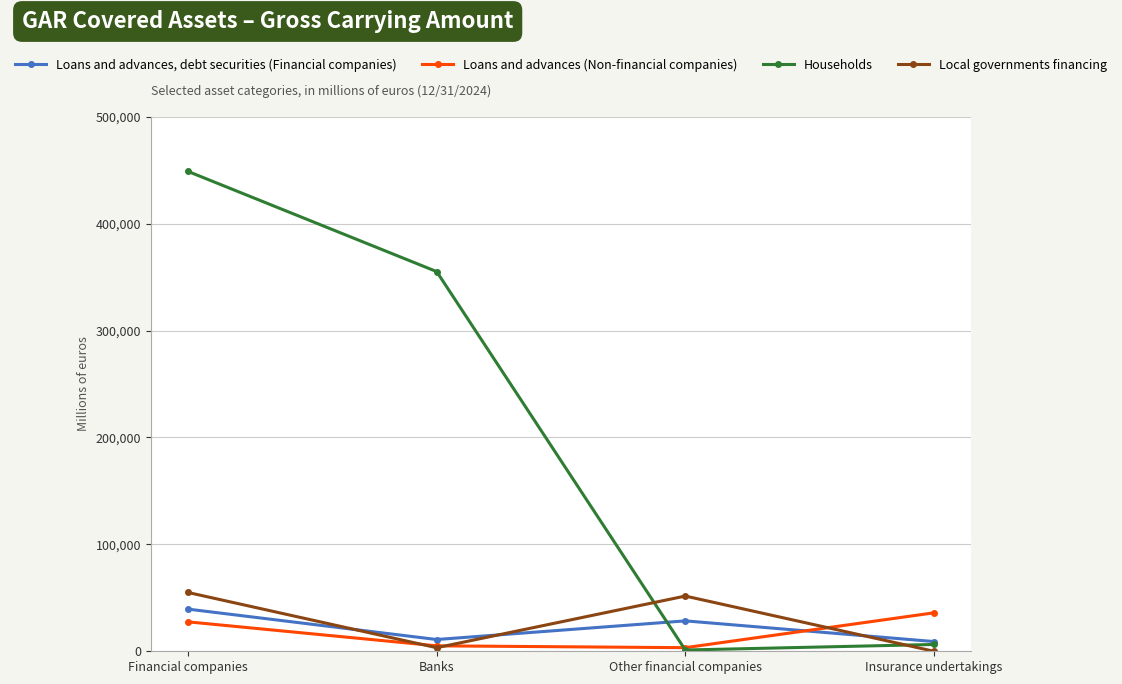

What is the greatest value displayed?

448909